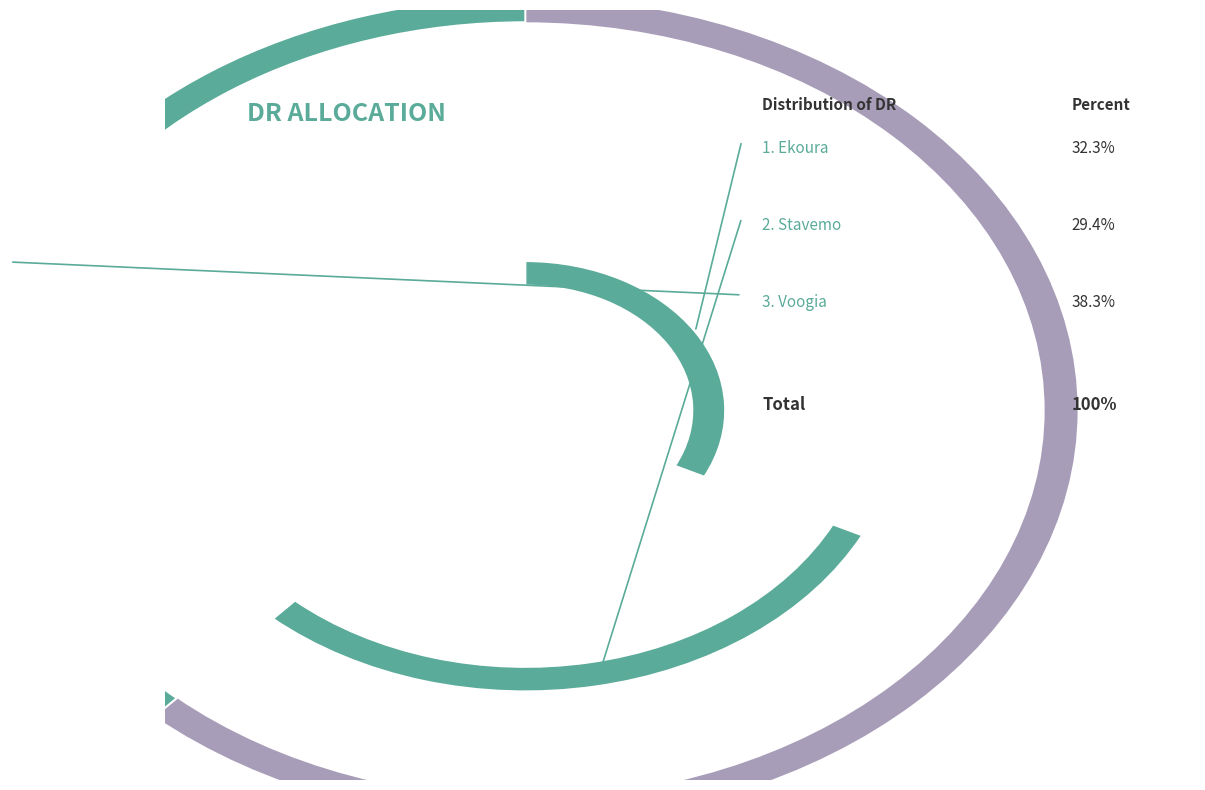

Rank the categories by value from lowest to highest.

Stavemo, Ekoura, Voogia